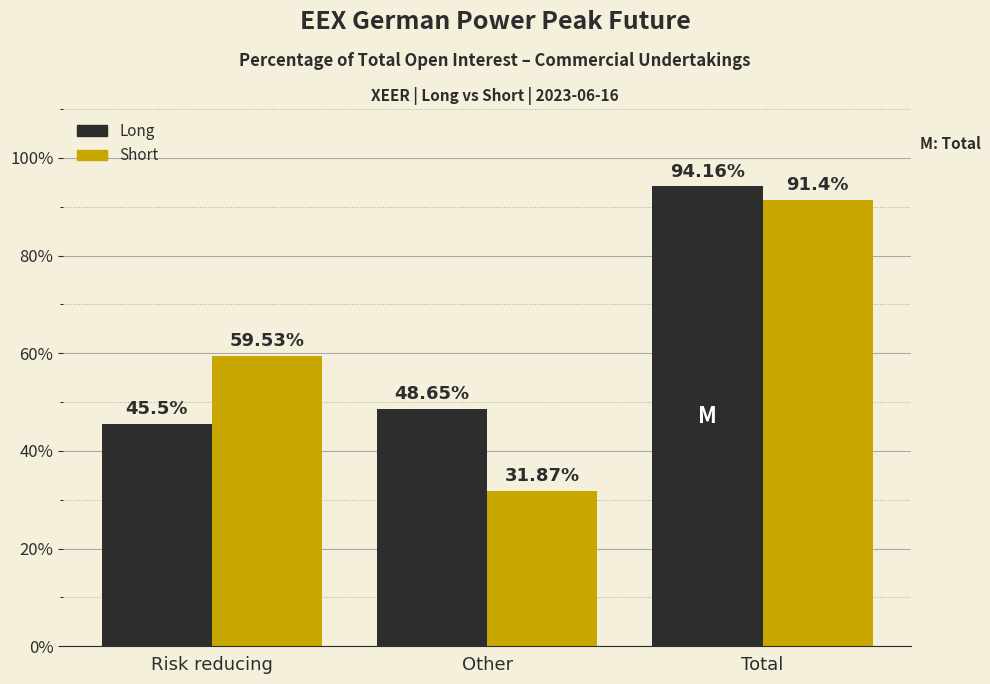

What is the total value across all series at Risk reducing?

105.0